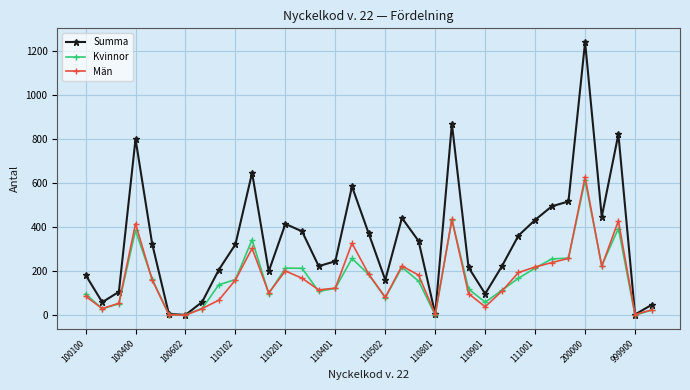

Does the chart display data point markers on the line(s)?

Yes